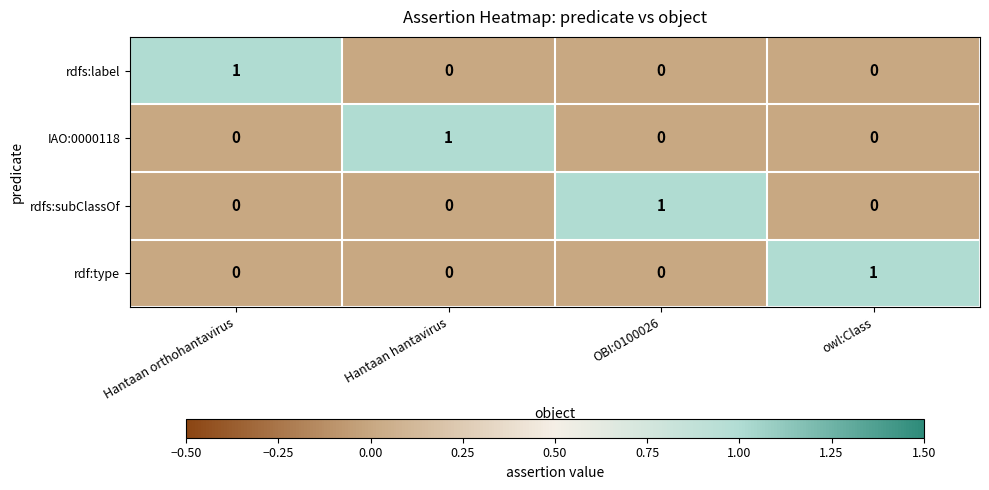

At how many categories does at least one series exceed 0?

4